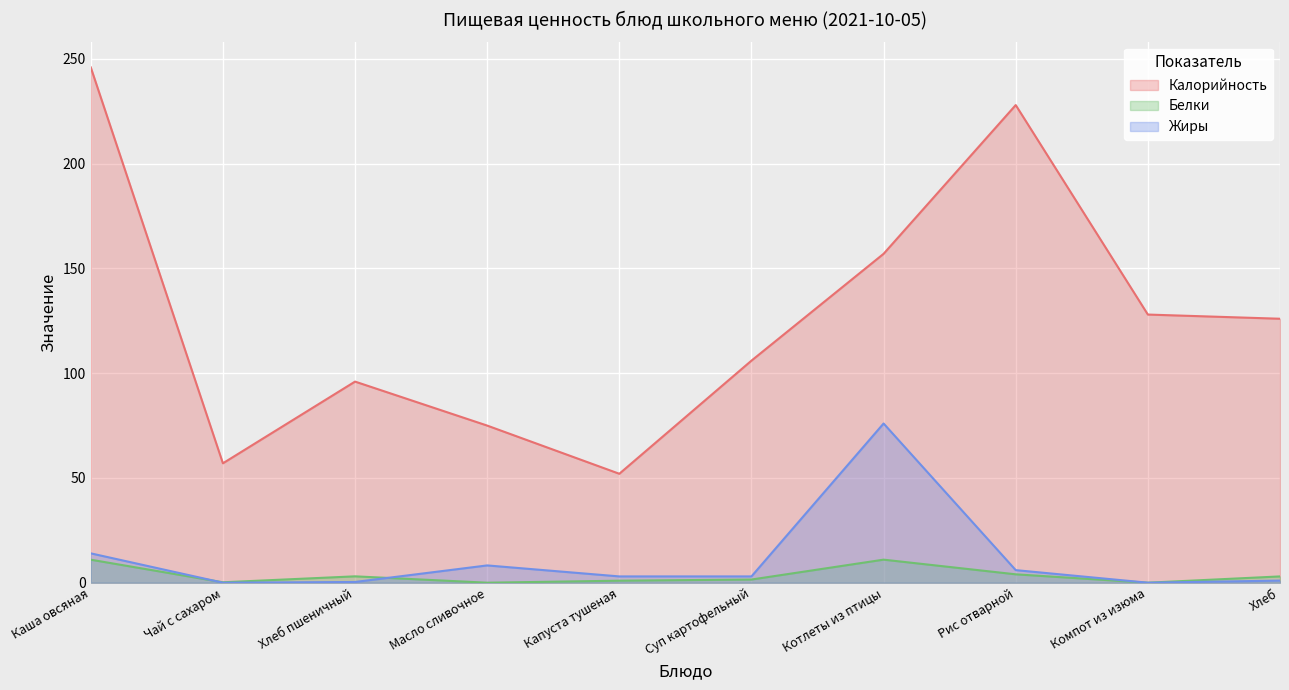

Read the Белки value at Котлеты из птицы.

11.0